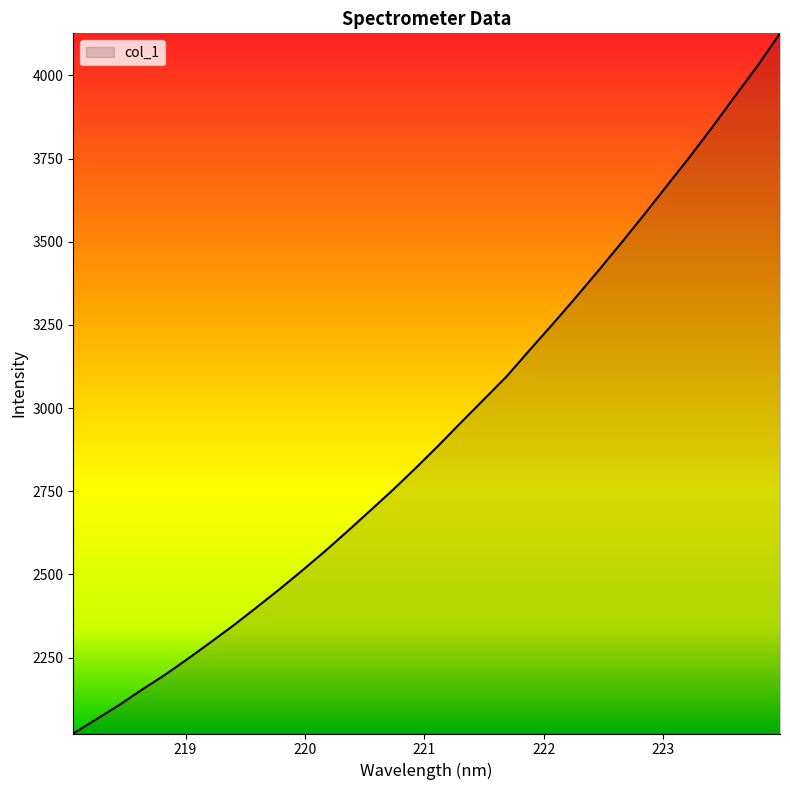

What is the minimum value shown in the chart?

2022.0